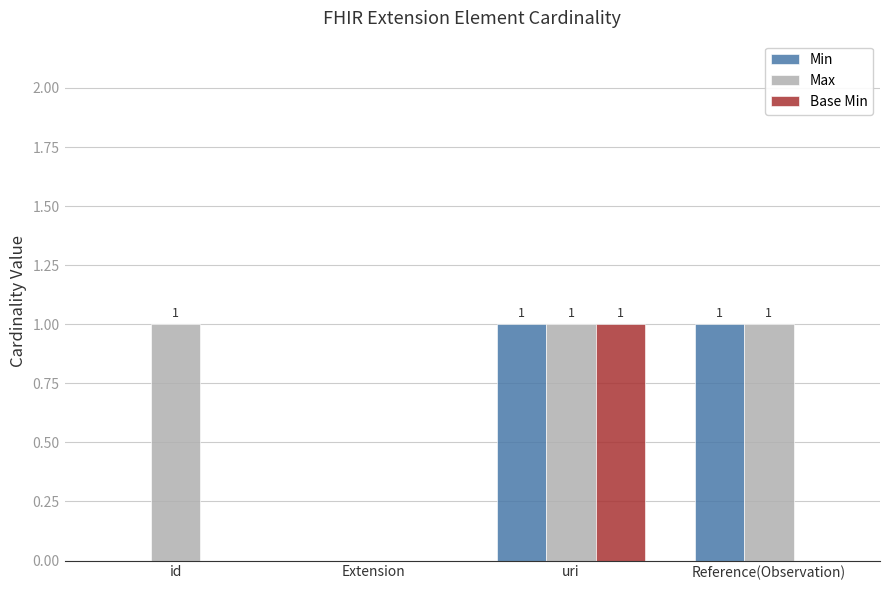

How many Min values are between 0 and 1?

4